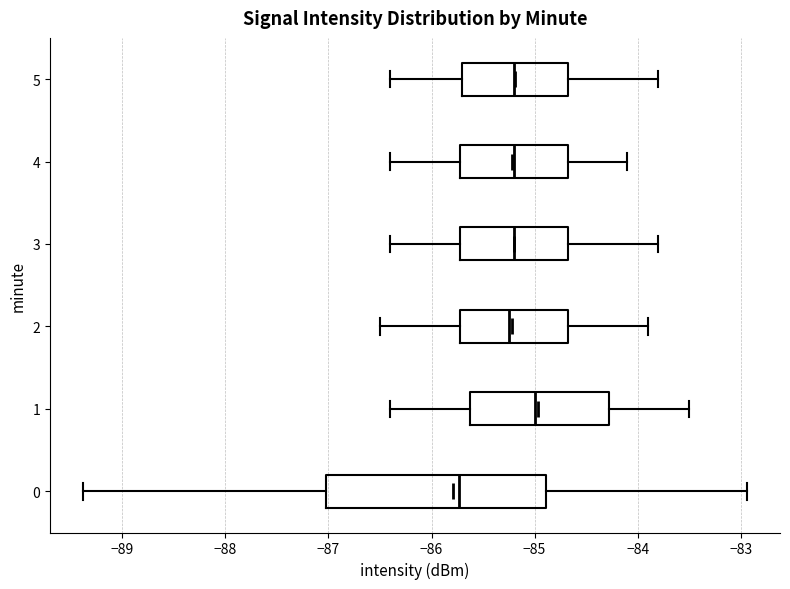

Reading bottom to top, read every box against the x-axis: the position of its median line, the range the box covers, and the ends of its whiskers. The values are not printed on the chart, so give them approximately, as read against the axis.

0: median -85.7, box -87.0 to -84.9, whiskers -89.4 to -82.9
1: median -85.0, box -85.6 to -84.3, whiskers -86.4 to -83.5
2: median -85.2, box -85.7 to -84.7, whiskers -86.5 to -83.9
3: median -85.2, box -85.7 to -84.7, whiskers -86.4 to -83.8
4: median -85.2, box -85.7 to -84.7, whiskers -86.4 to -84.1
5: median -85.2, box -85.7 to -84.7, whiskers -86.4 to -83.8